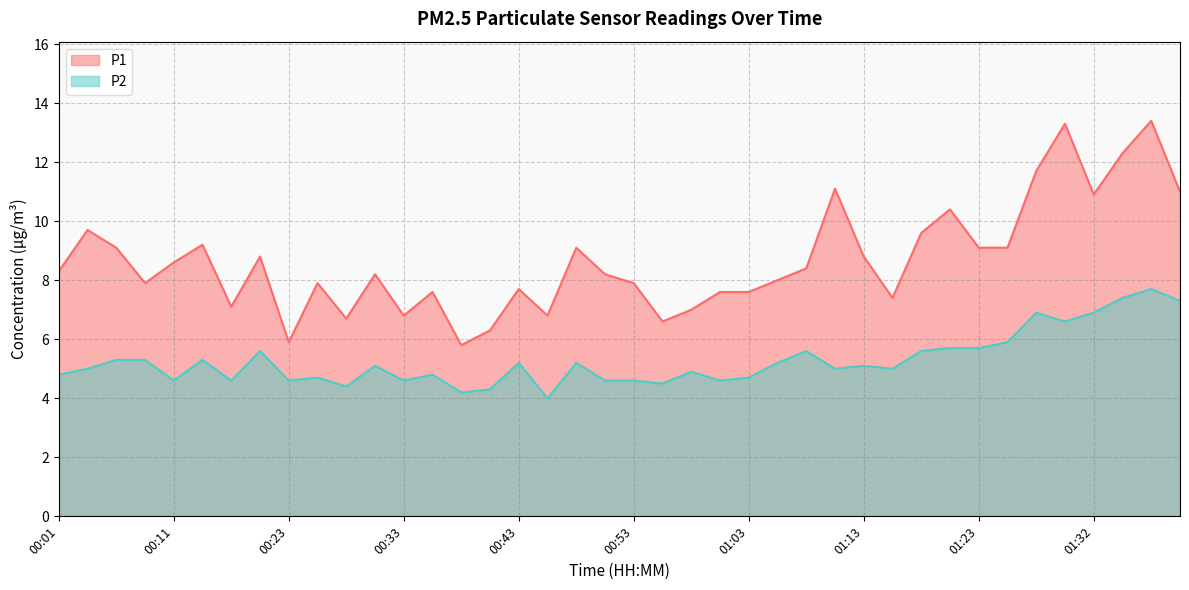

What is the difference between the maximum and second lowest values in the P1 series?

7.5